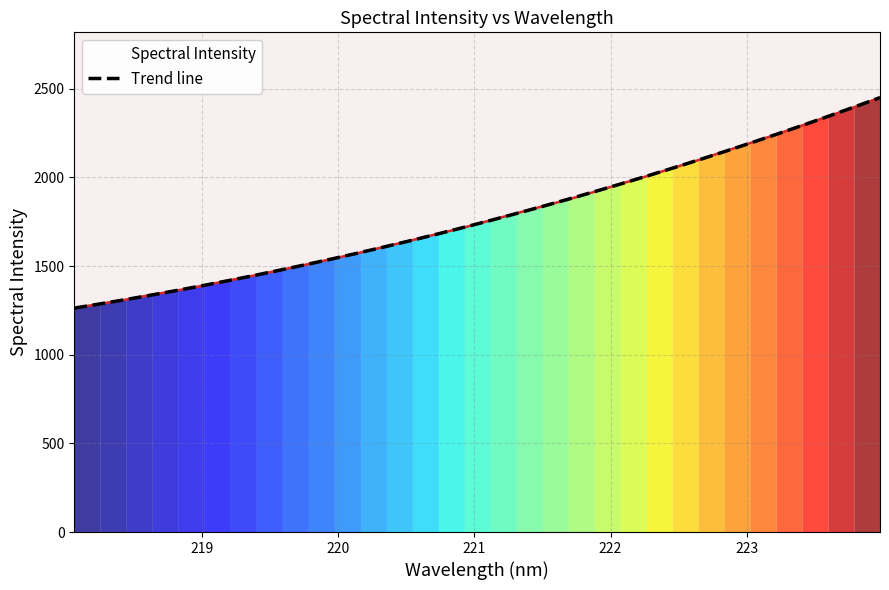

What is the minimum value for Trend line?

1263.0